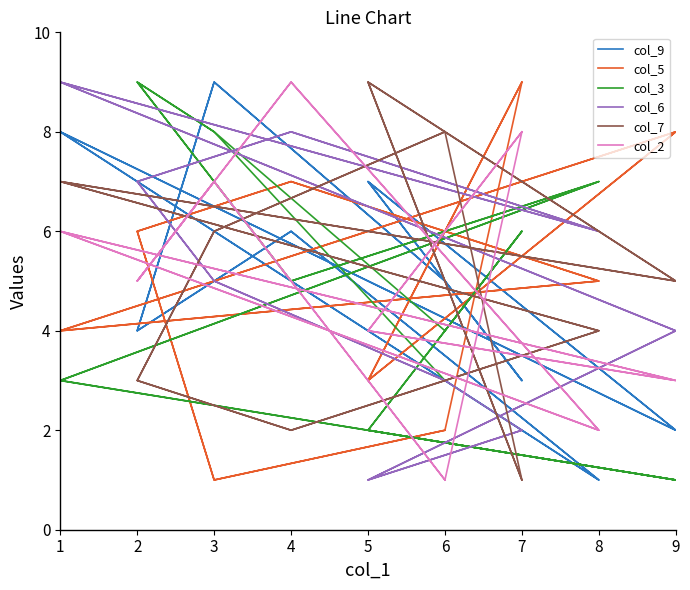

True or false: col_7 has more than 2 interior local peaks.

True